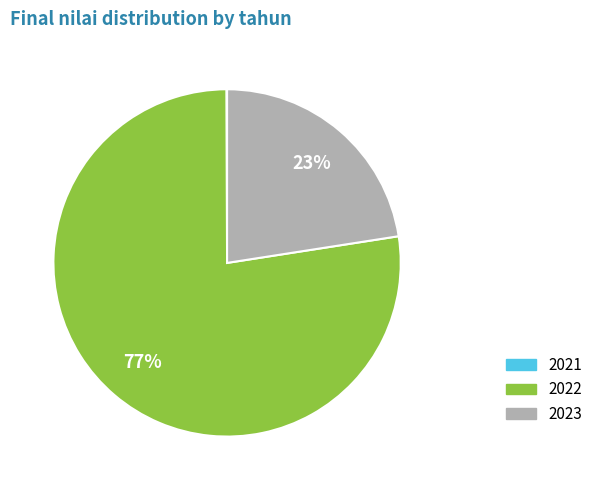

Does 2022 account for over 50% of the chart?

Yes